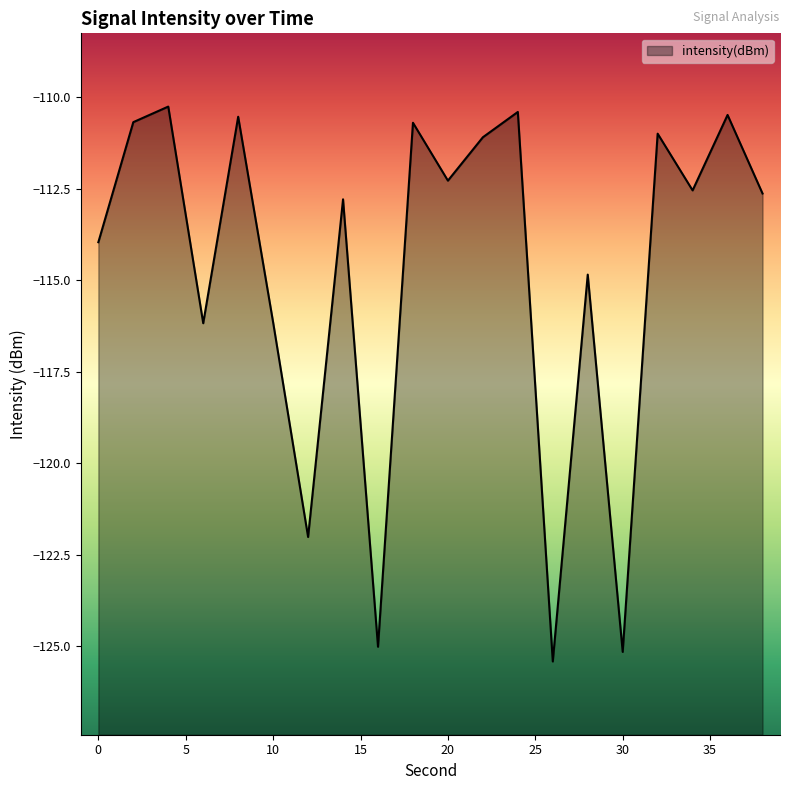

Rank the categories by value from highest to lowest.

4, 24, 36, 8, 2, 18, 32, 22, 20, 34, 38, 14, 0, 28, 10, 6, 12, 16, 30, 26